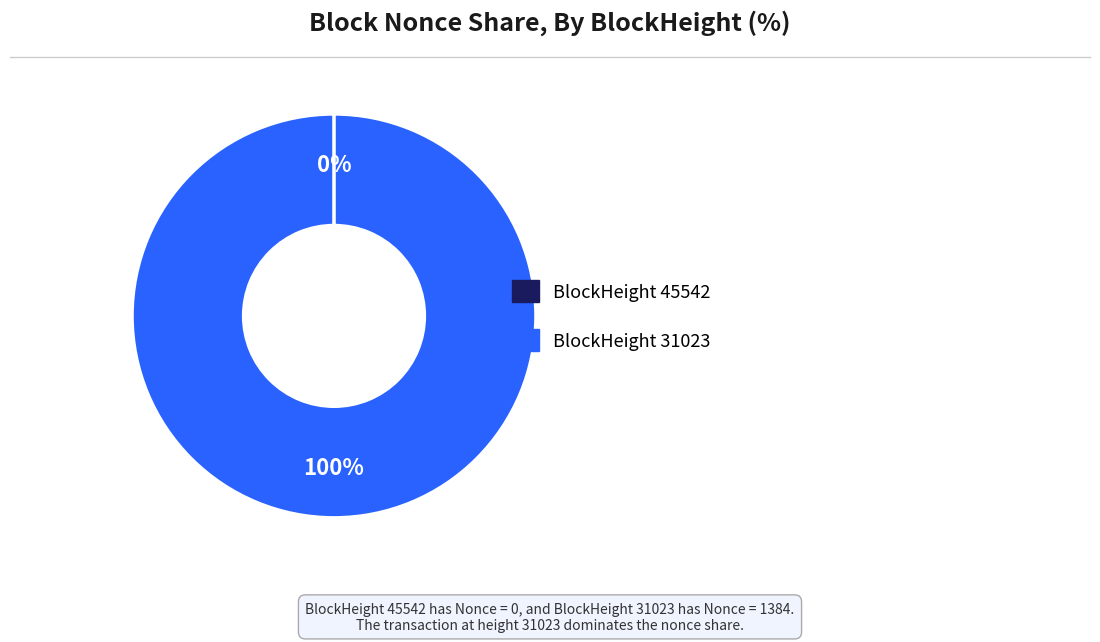

Is there a majority slice in this chart?

Yes